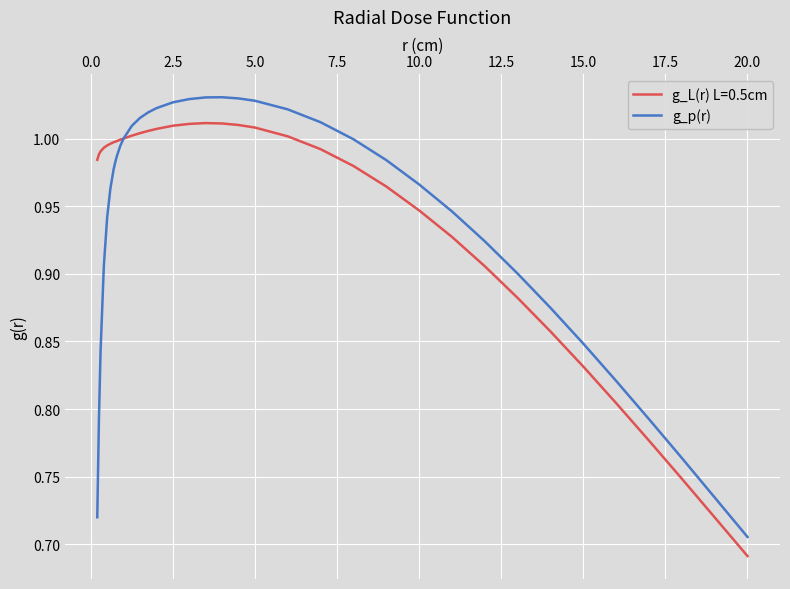

List the series in order of their peak value, lowest first.

g_L(r) L=0.5cm, g_p(r)